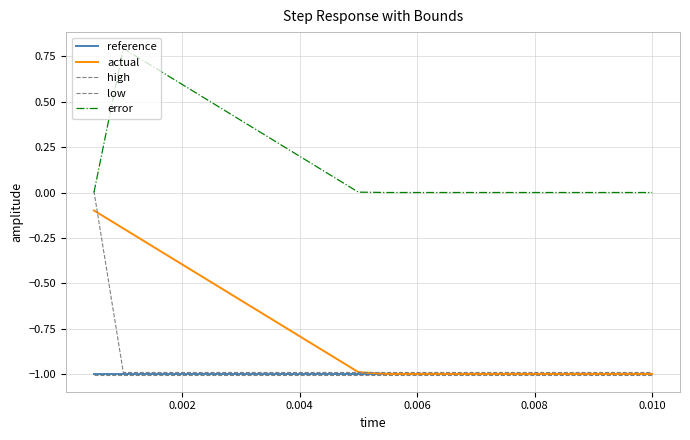

Is this an area chart (filled region under the line)?

No